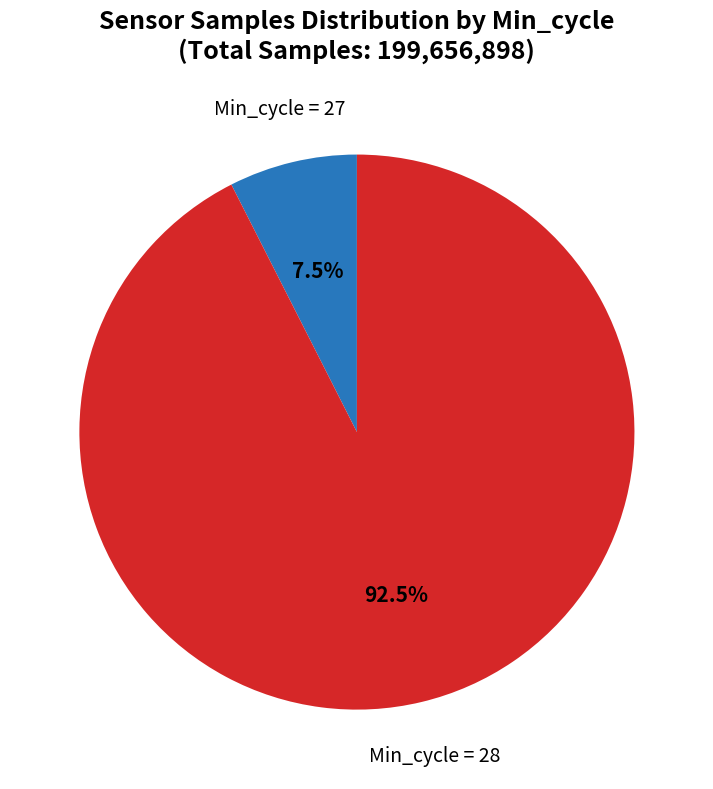

Does any single category account for the majority?

Yes